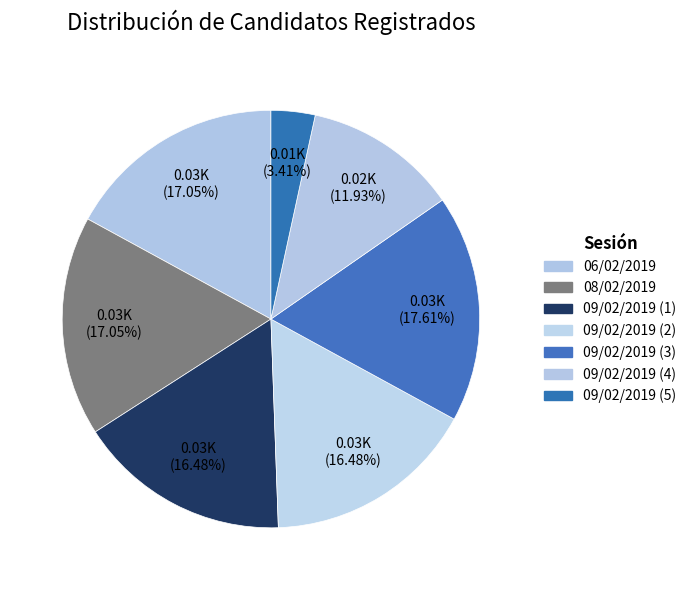

What is the change in value from 09/02/2019 (1) to 09/02/2019 (5)?

-23